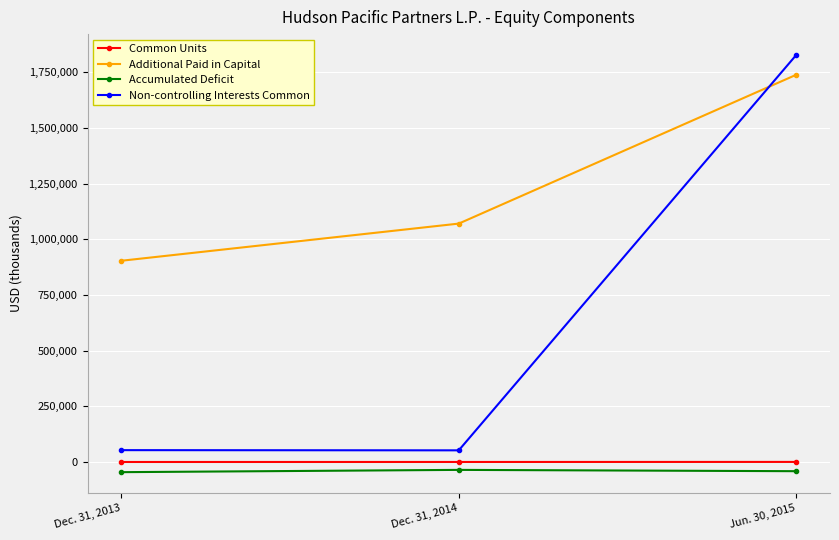

Which series changed the most between Dec. 31, 2014 and Jun. 30, 2015?

Non-controlling Interests Common